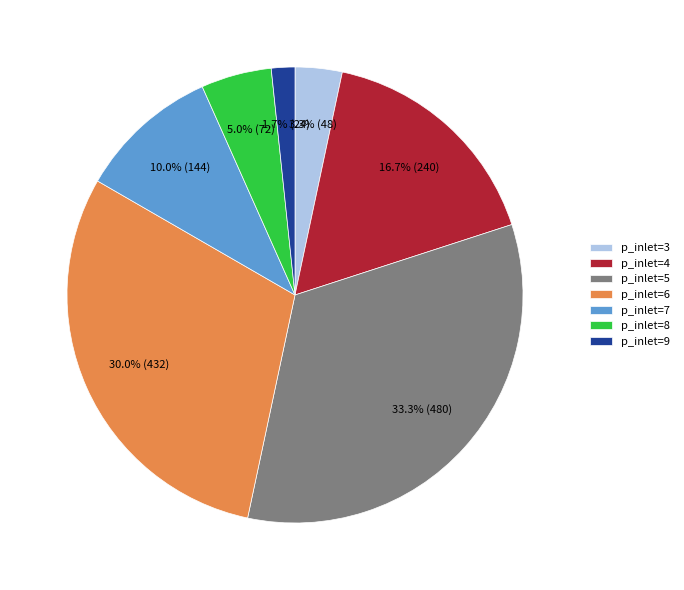

Approximately how many times larger is the value at p_inlet=9 compared to p_inlet=8?

0.3